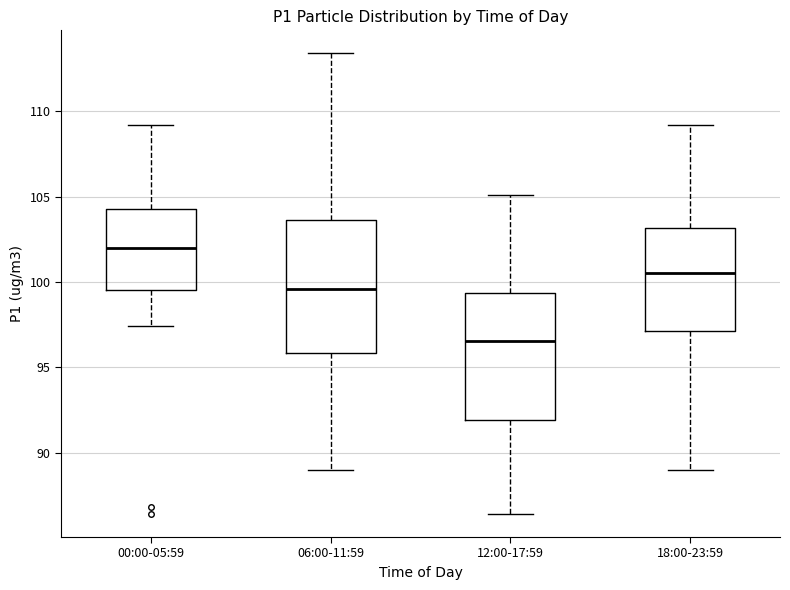

Where does the median line of the box for 12:00-17:59 sit on the y-axis? The values are not printed on the chart, so give them approximately, as read against the axis.

96.5